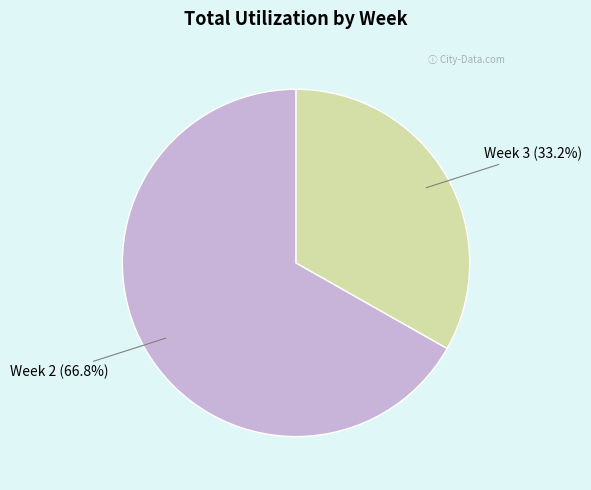

What is the total percentage of Week 3 and Week 2?

100.0%